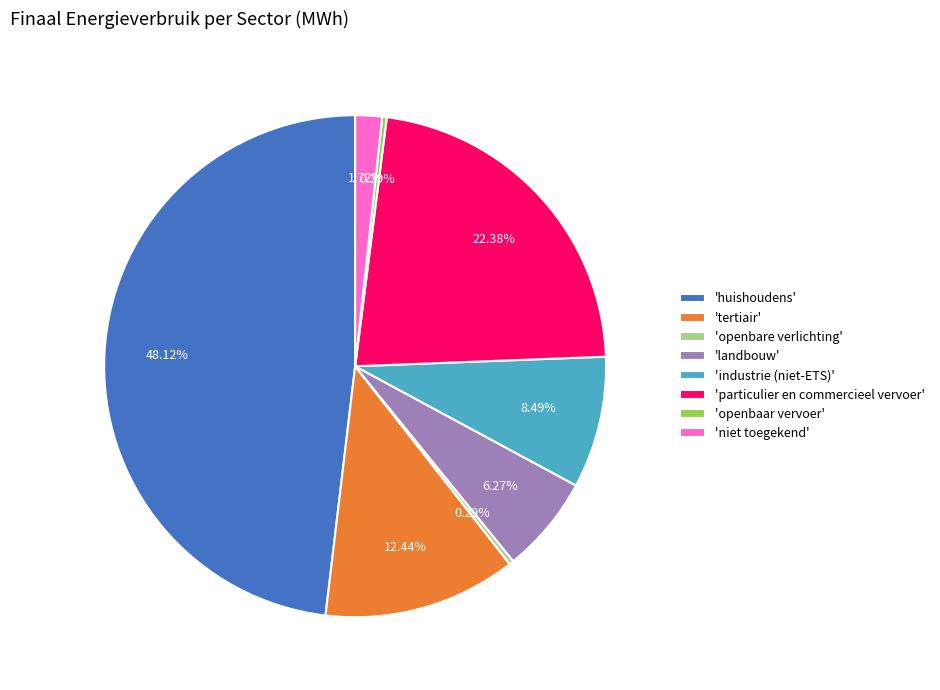

Which category has the biggest portion of the pie?

'huishoudens'